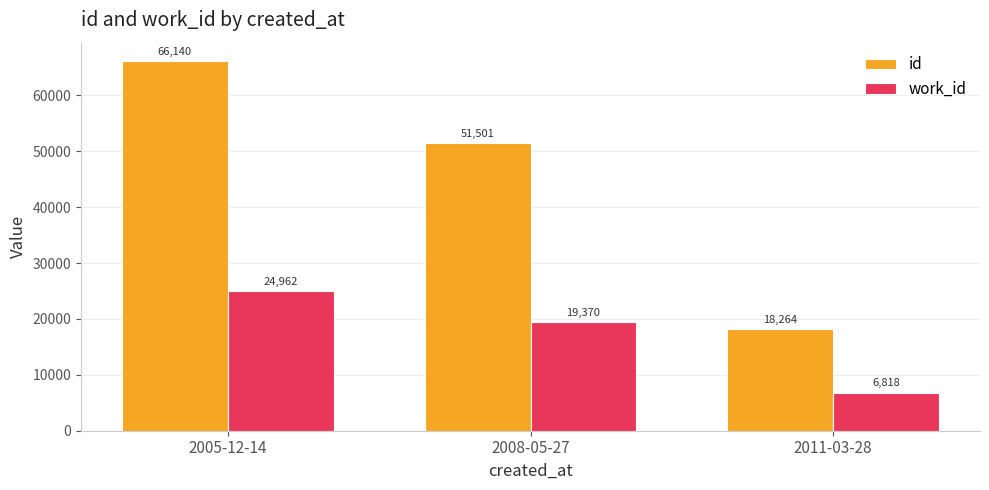

At how many categories does at least one series exceed 24177?

2